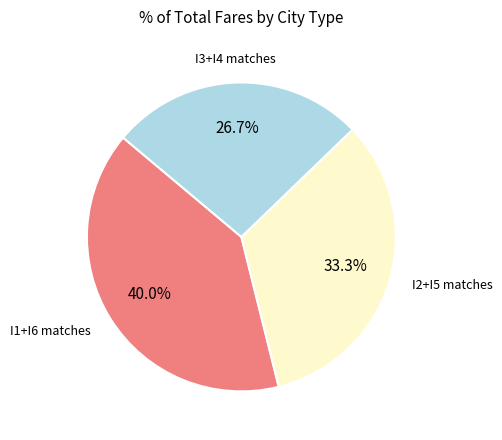

Is there a majority slice in this chart?

No